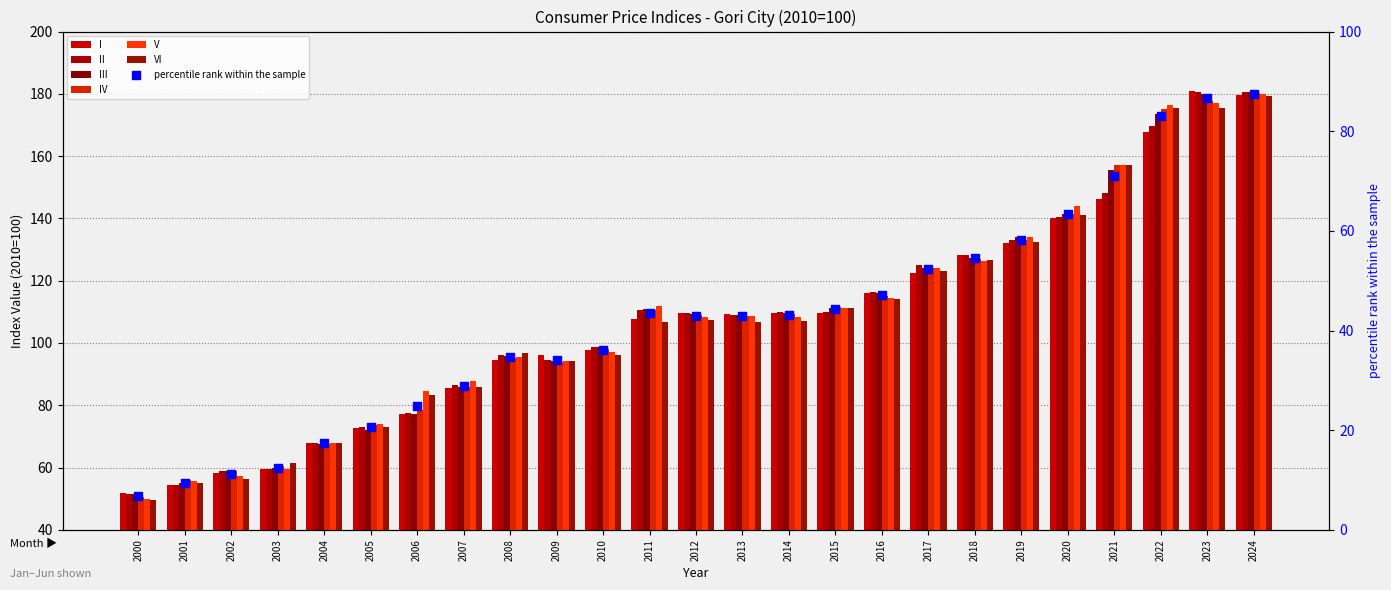

Is the value of II at 2003 greater than the value of V at 2005?

No